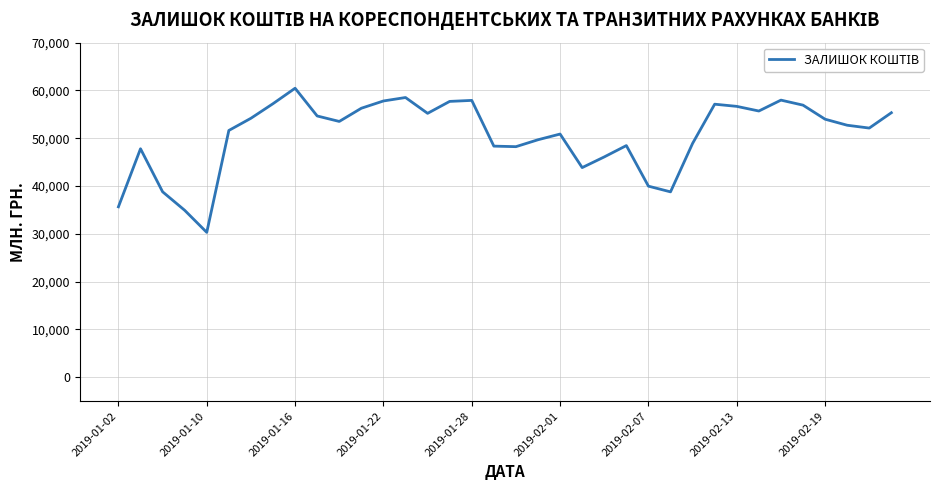

What is the difference between the maximum and minimum values?

30147.1